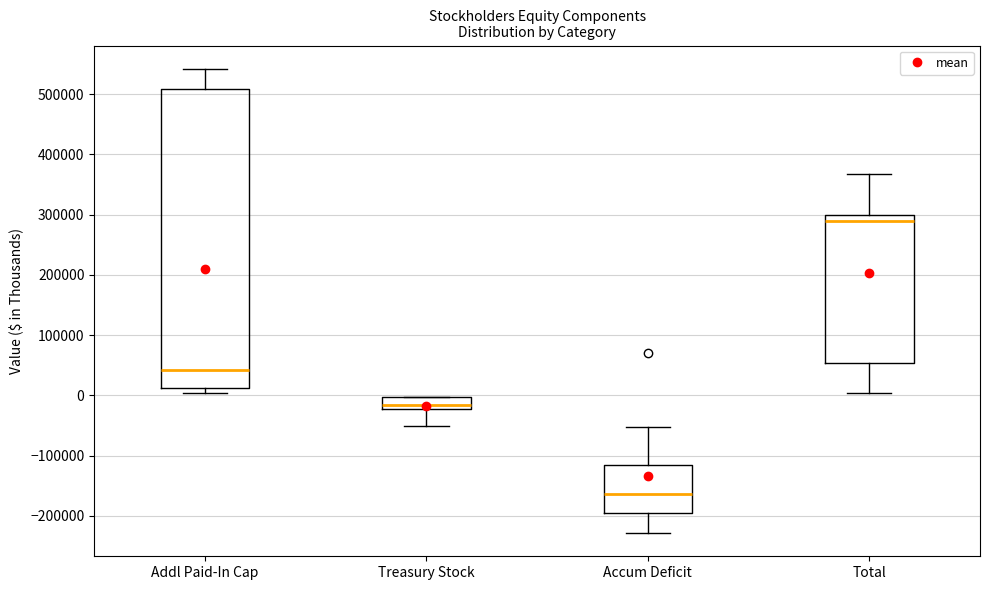

Which box is the tallest, from its lower edge to its upper edge?

Addl Paid-In Cap